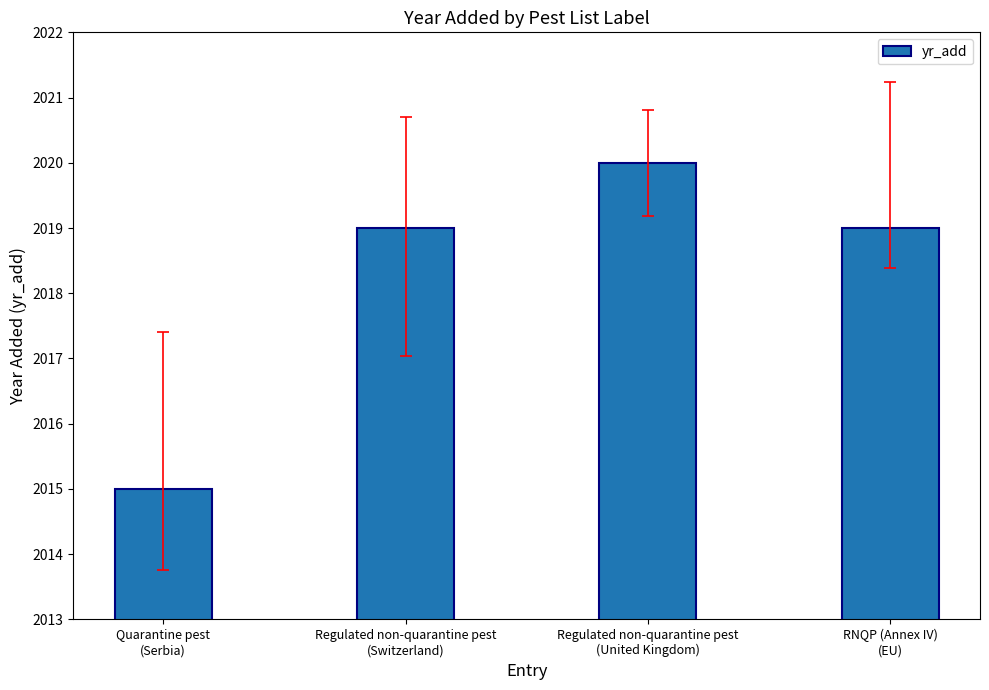

What is the value of the 4th bar from the left?

2019